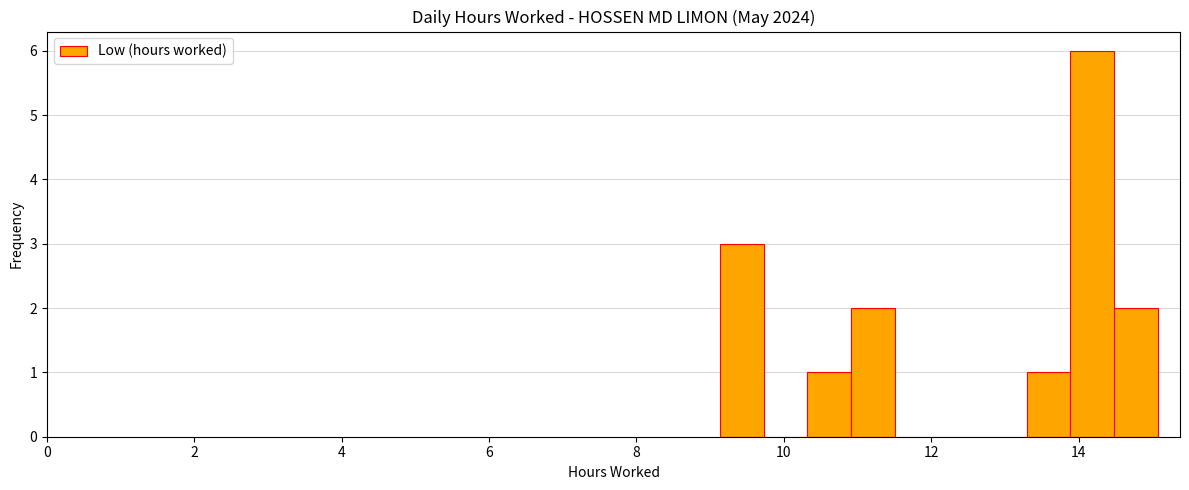

Read against the x-axis, roughly where is the centre of the tallest bar?

14.2